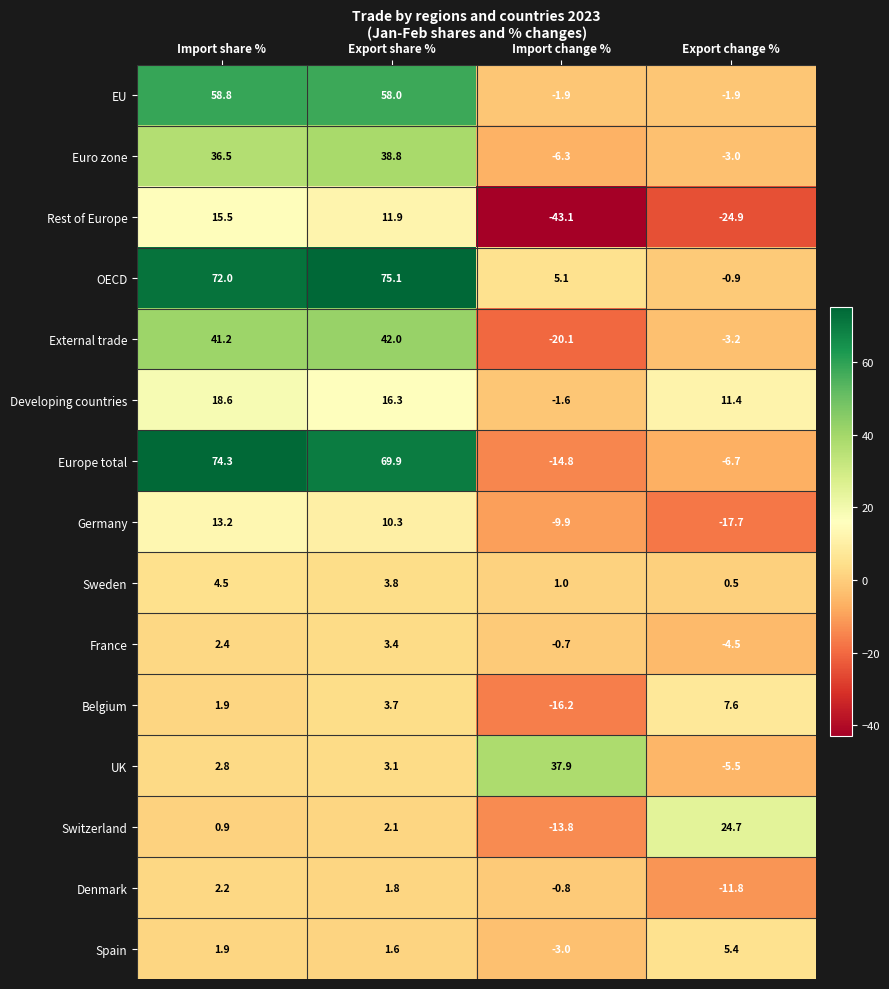

At which label does Denmark first exceed 1?

Import share %